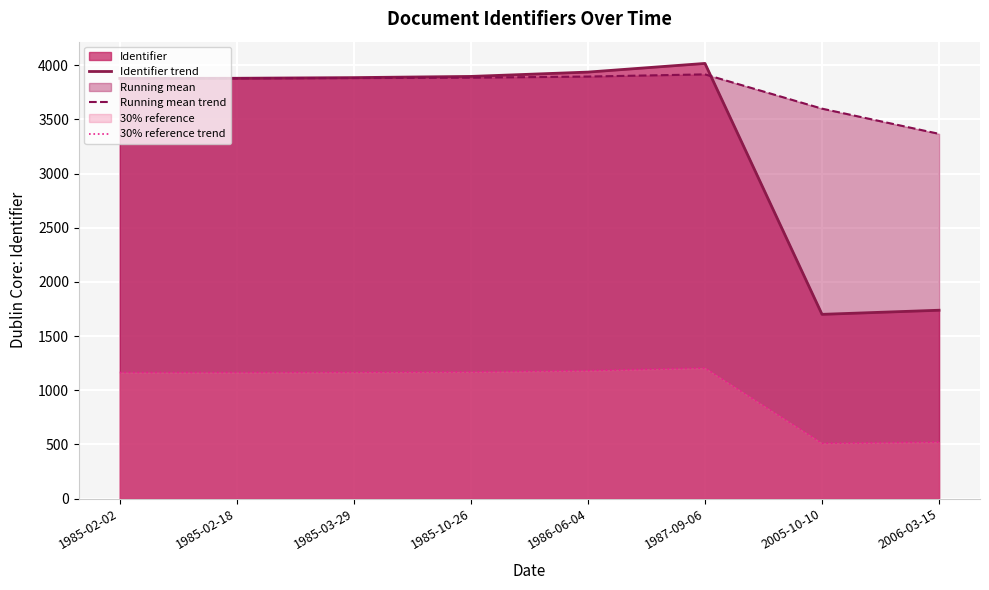

What is the difference between the maximum and minimum values in the 30% reference trend series?

694.8